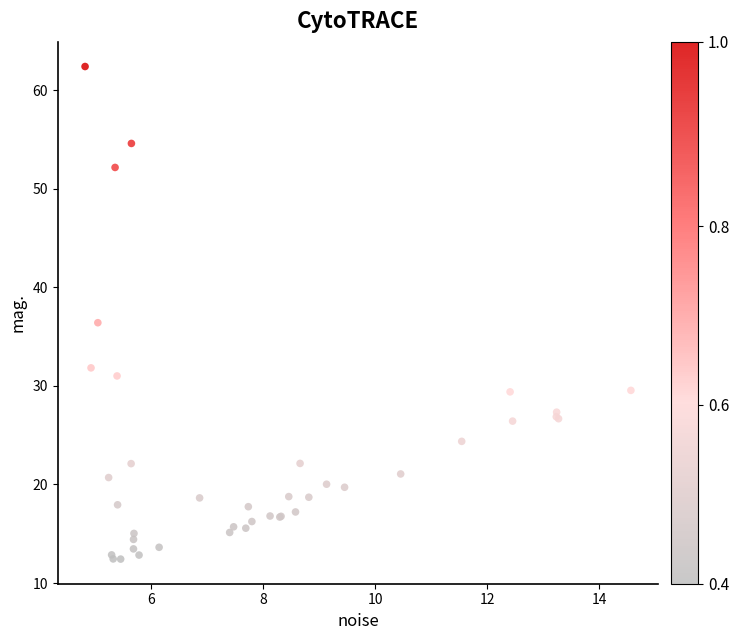

What Y value in the scatter plot is closest to 37?

36.4